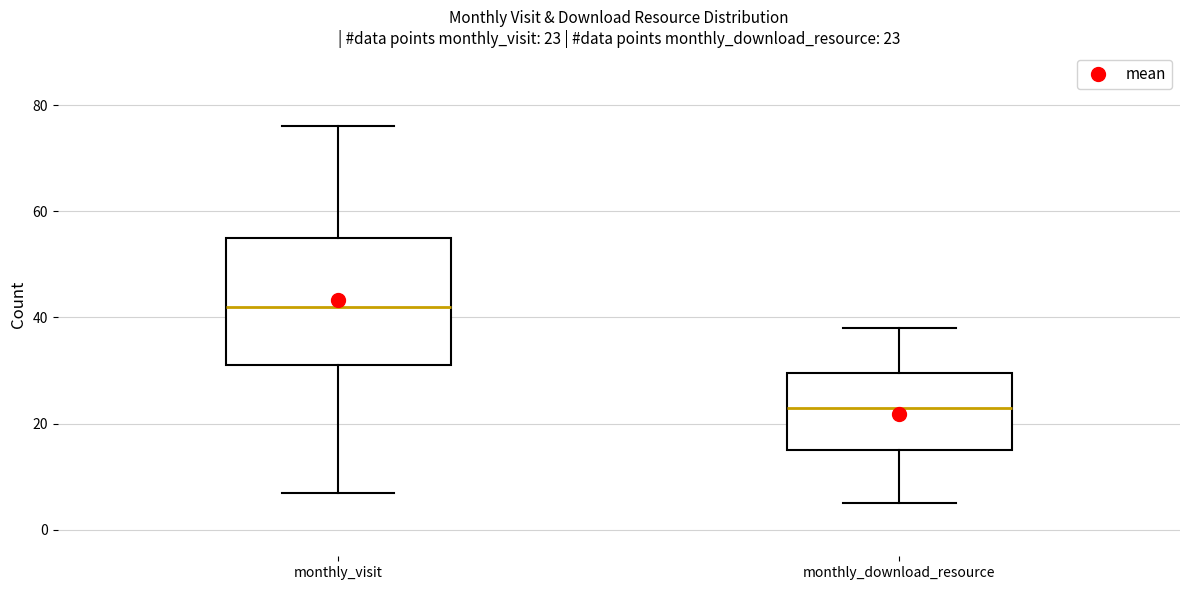

Which box has the highest median line?

monthly_visit